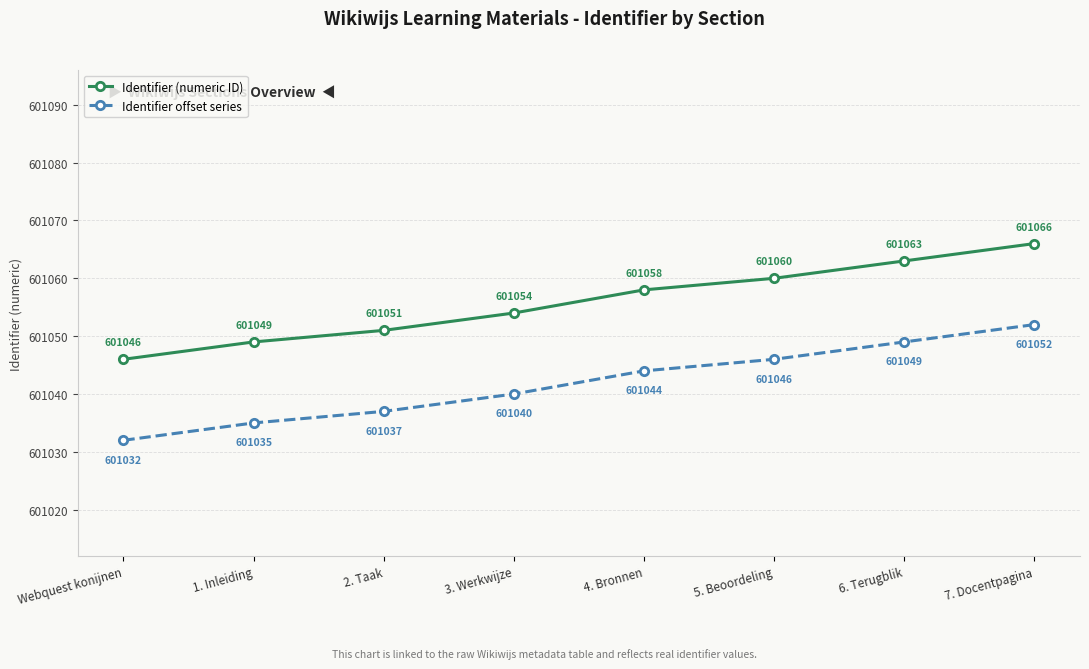

List the labels in order of Identifier (numeric ID) value, smallest first.

Webquest konijnen, 1. Inleiding, 2. Taak, 3. Werkwijze, 4. Bronnen, 5. Beoordeling, 6. Terugblik, 7. Docentpagina